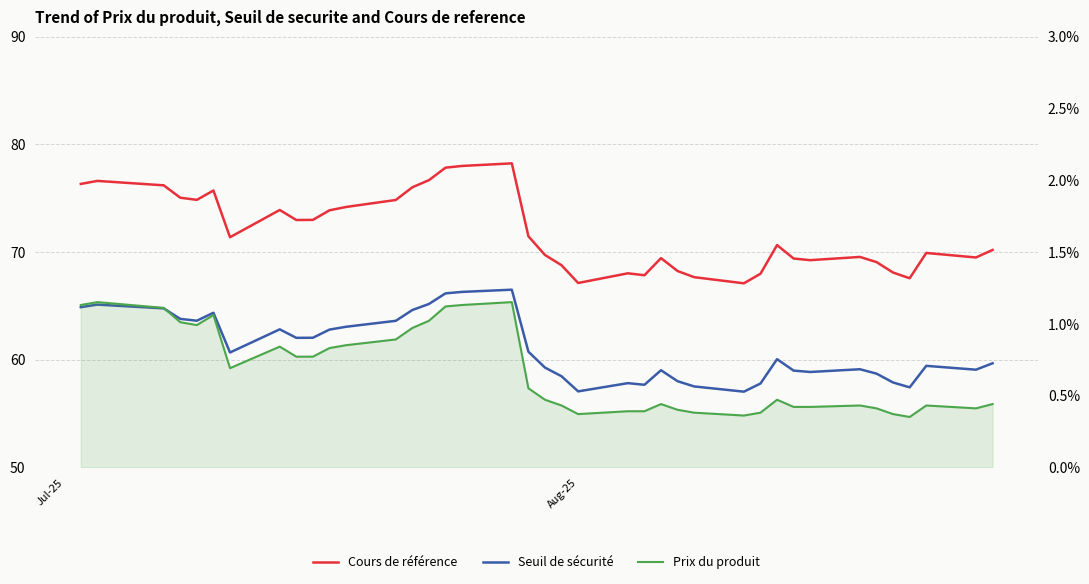

True or false: Prix du produit and Seuil de sécurité intersect in this chart.

False